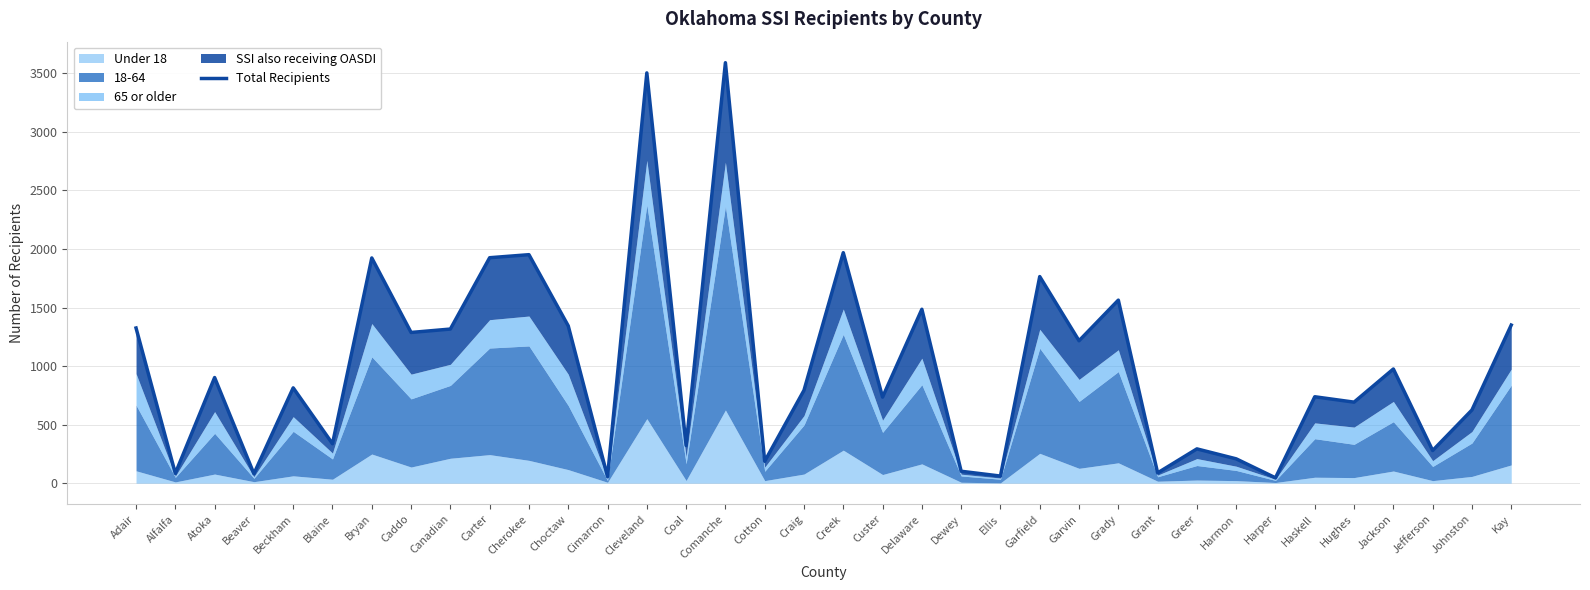

List the labels in order of value, smallest first.

Harper, Cimarron, Ellis, Beaver, Alfalfa, Grant, Dewey, Cotton, Harmon, Jefferson, Greer, Coal, Blaine, Johnston, Hughes, Custer, Haskell, Craig, Beckham, Atoka, Jackson, Garvin, Caddo, Canadian, Adair, Choctaw, Kay, Delaware, Grady, Garfield, Bryan, Carter, Cherokee, Creek, Cleveland, Comanche